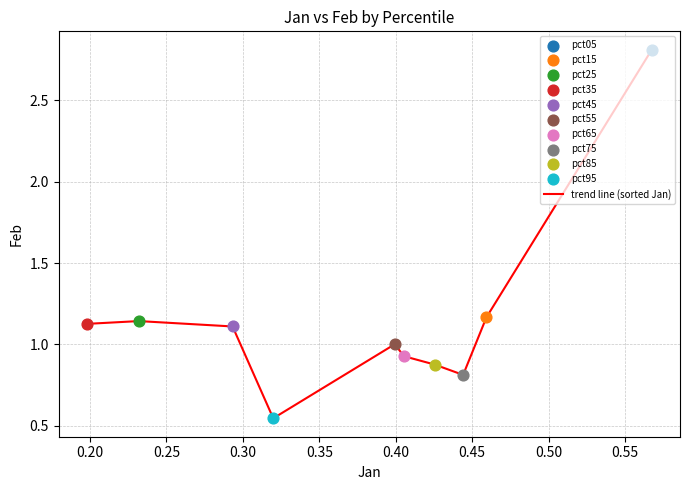

What is the maximum value shown in the chart?

2.8